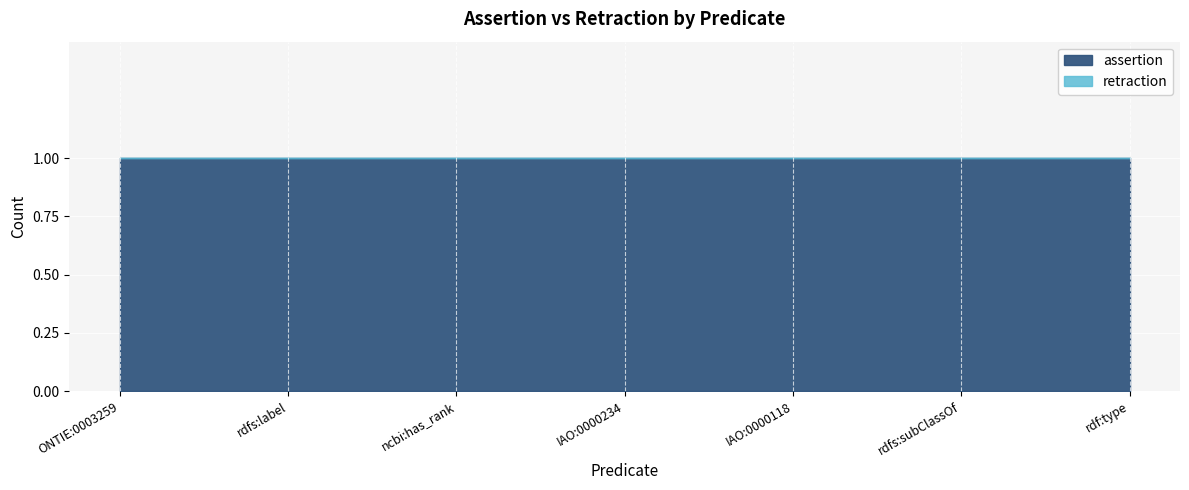

Which series has the largest total across all categories?

assertion